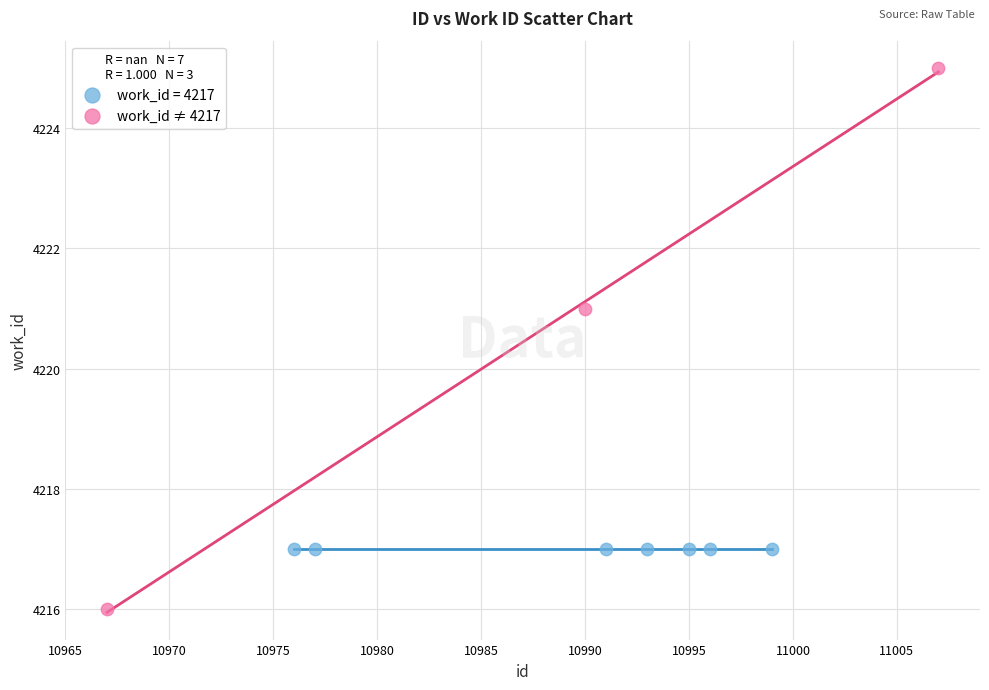

Which series reaches the minimum Y coordinate?

work_id ≠ 4217